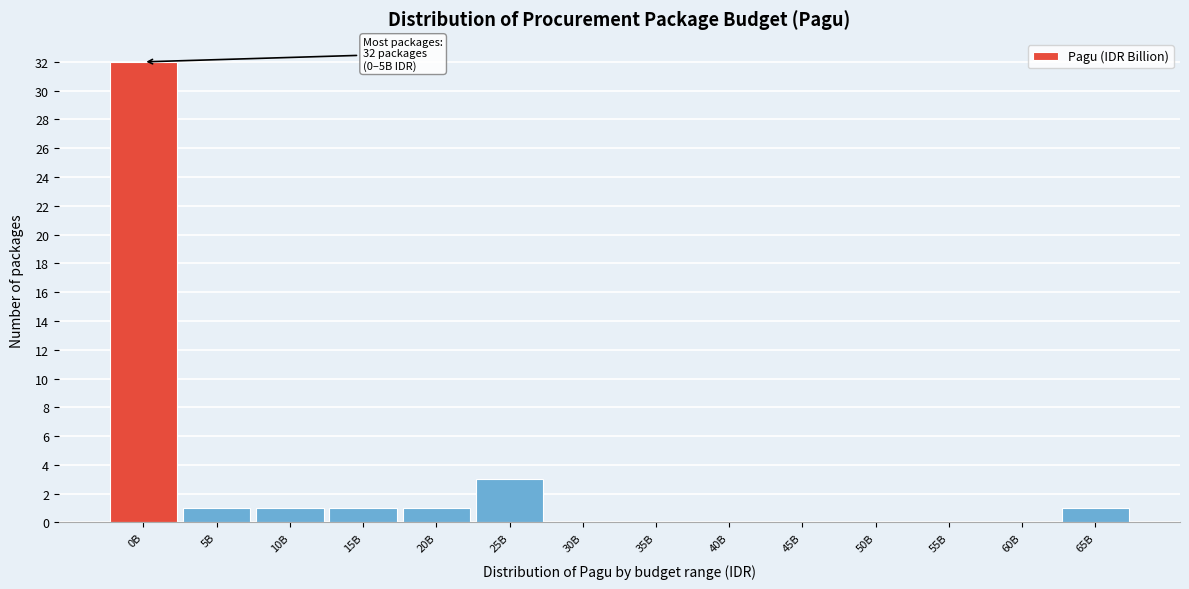

Reading left to right, what are all the values shown in this chart?

0B=32	5B=1	10B=1	15B=1	20B=1	25B=3	30B=0	35B=0	40B=0	45B=0	50B=0	55B=0	60B=0	65B=1